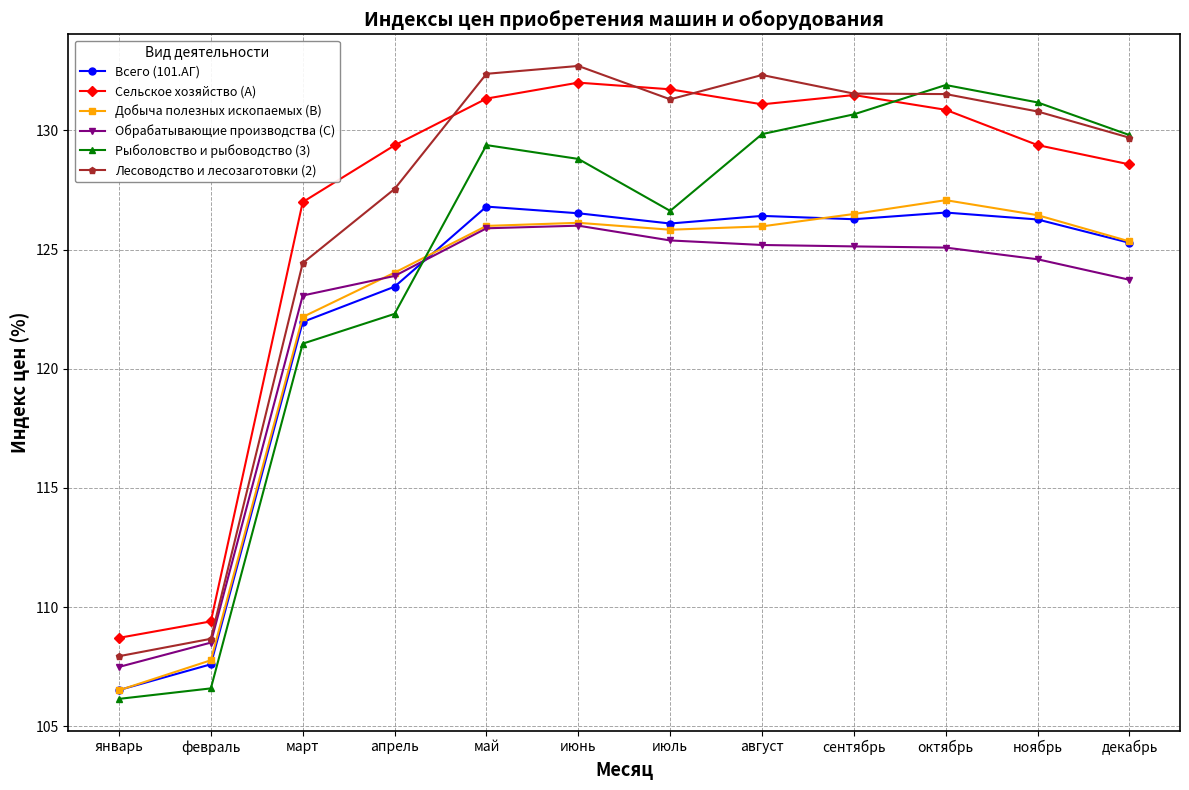

Is it true that Сельское хозяйство (A) equals 129.4 at апрель?

True